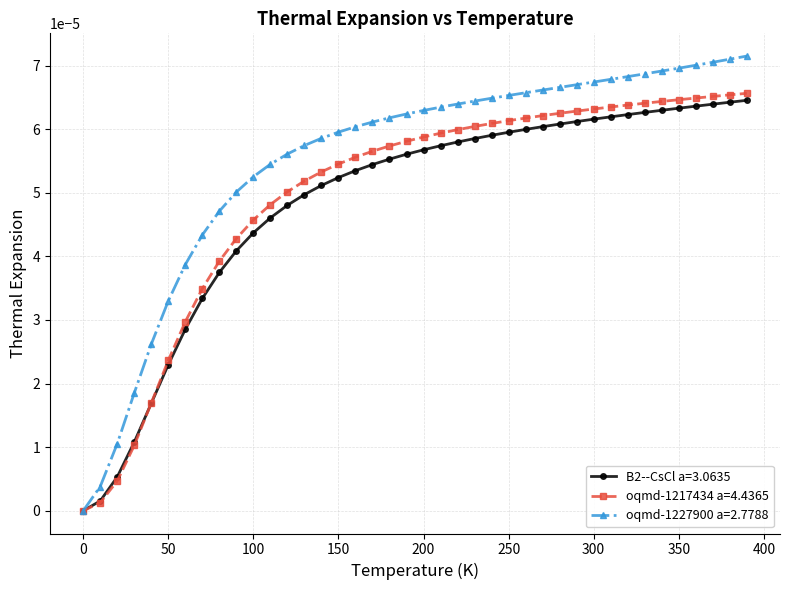

Which series has the largest total across all categories?

oqmd-1227900 a=2.7788